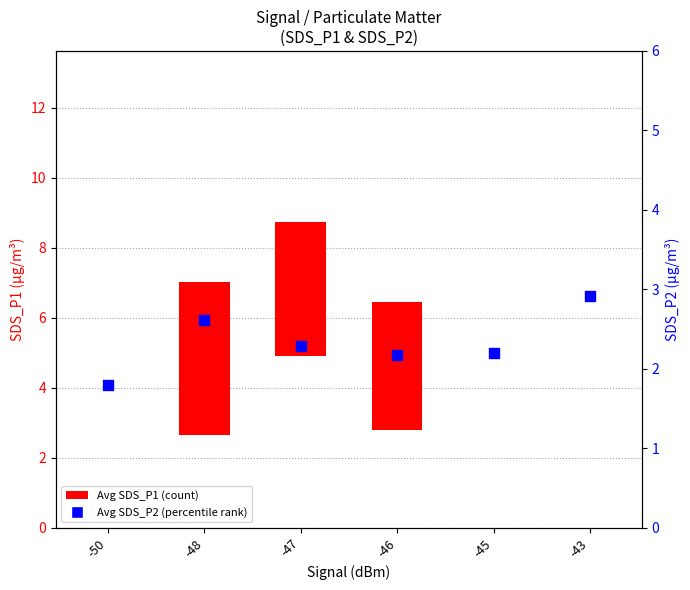

Approximately how many times larger is the value at -45 compared to -50?

1.2